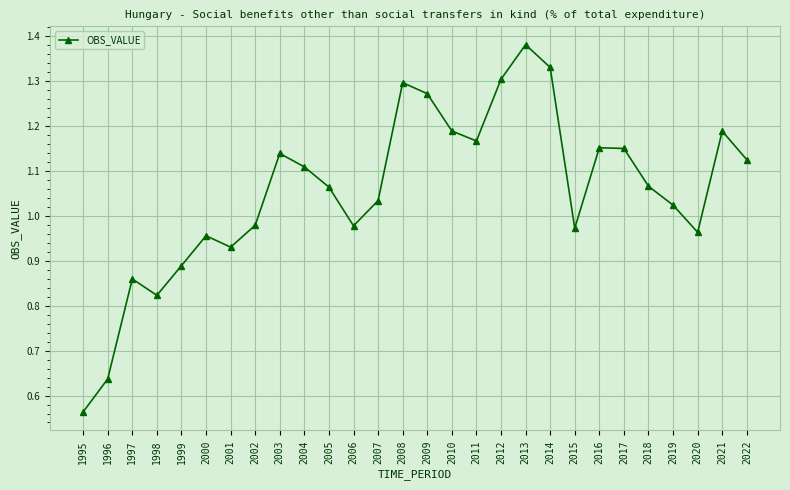

Is it true that the value at 2014 is 0.3?

False